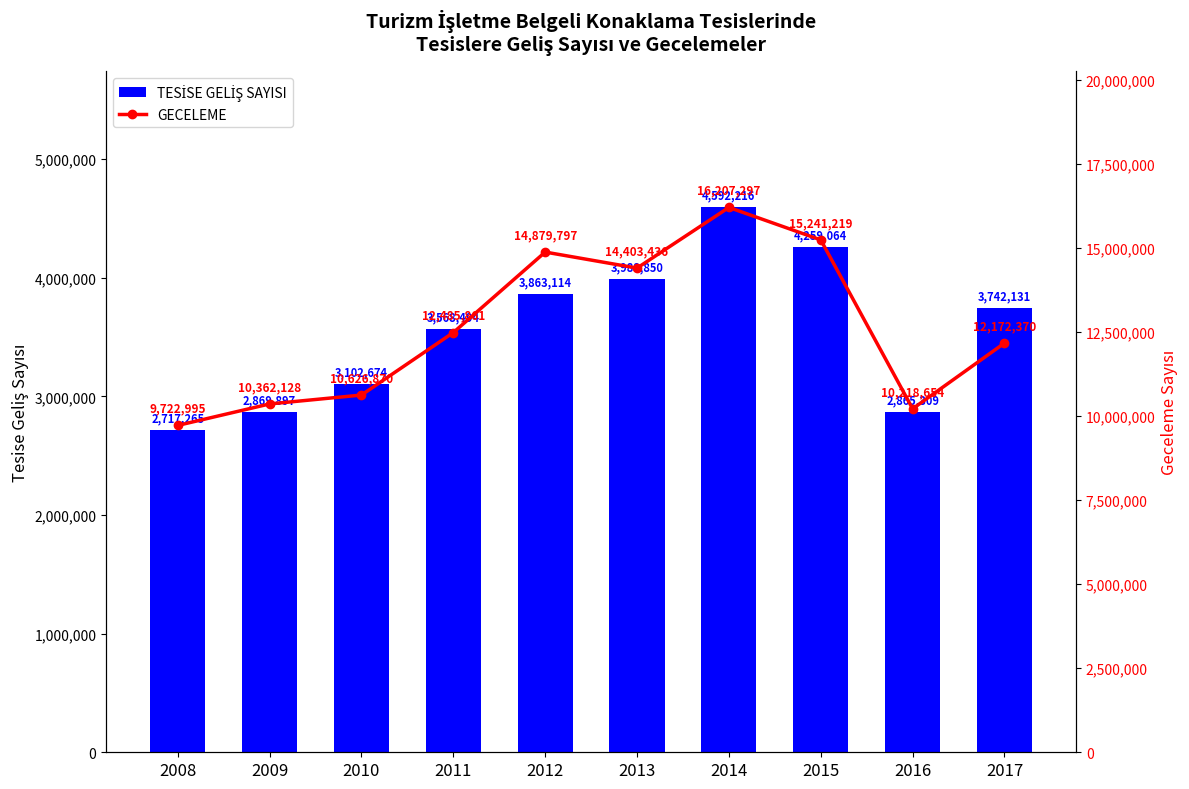

What is the average value of the TESİSE GELİŞ SAYISI series?

3556901